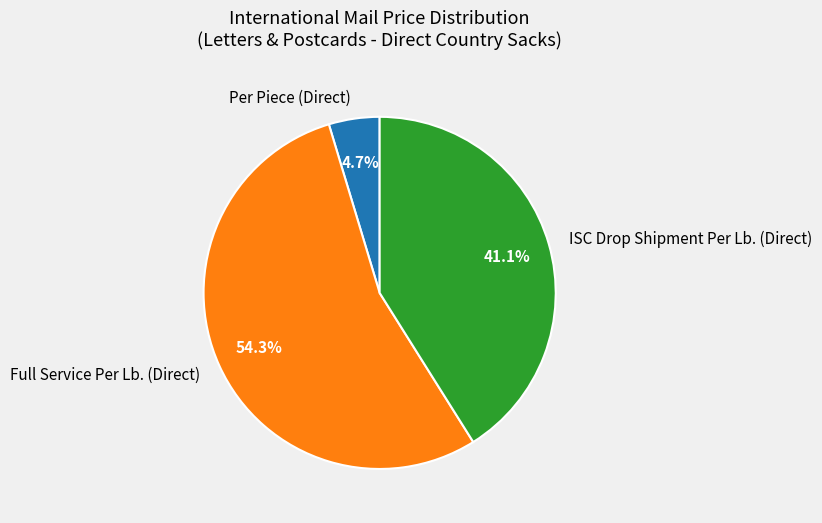

Combined, do Full Service Per Lb. (Direct) and ISC Drop Shipment Per Lb. (Direct) account for over 50%?

Yes